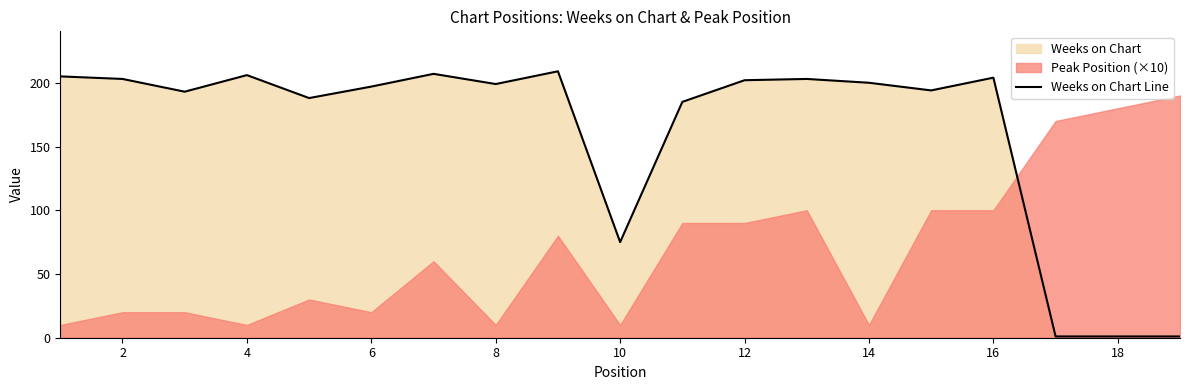

How many lines are shown in the chart?

1